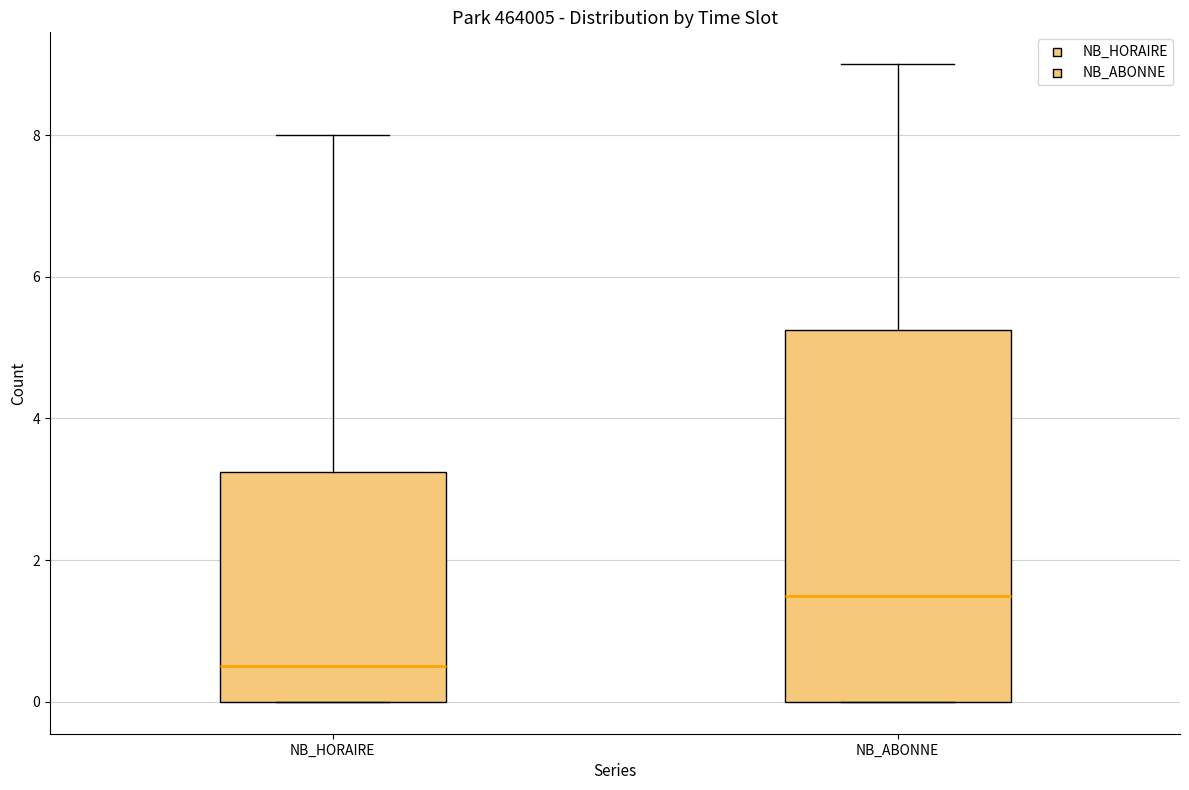

Reading left to right, transcribe this box plot: for each box, give where its median line is, the range the box spans, and where its two whiskers end, as read against the y-axis. The values are not printed on the chart, so give them approximately, as read against the axis.

NB_HORAIRE: median 0.6, box 0.0 to 3.2, whiskers 0.0 to 8.0
NB_ABONNE: median 1.6, box 0.0 to 5.2, whiskers 0.0 to 9.0